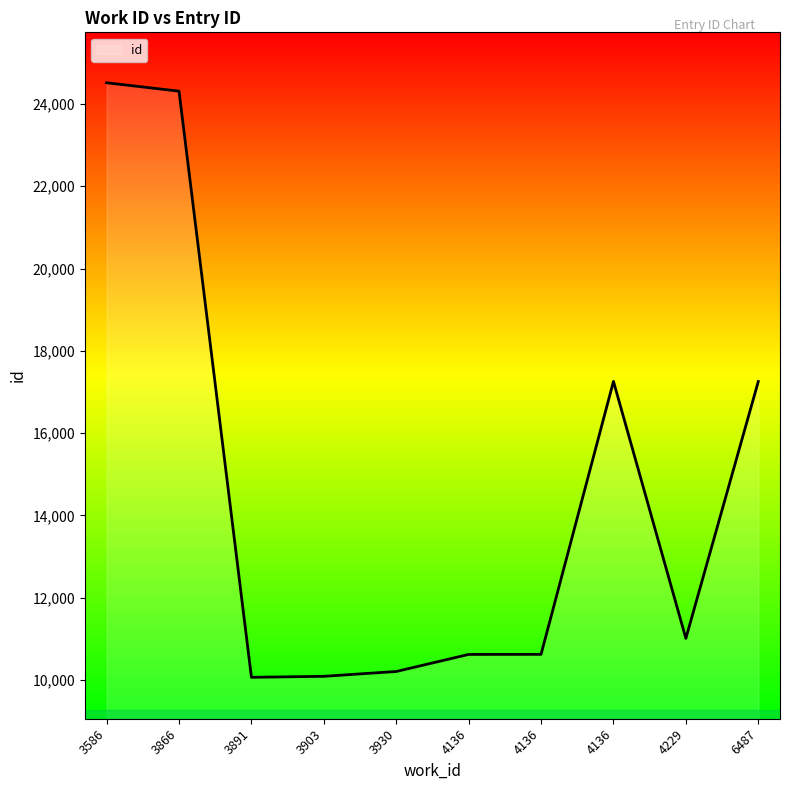

Between 4136 and 3586, which is larger?

3586